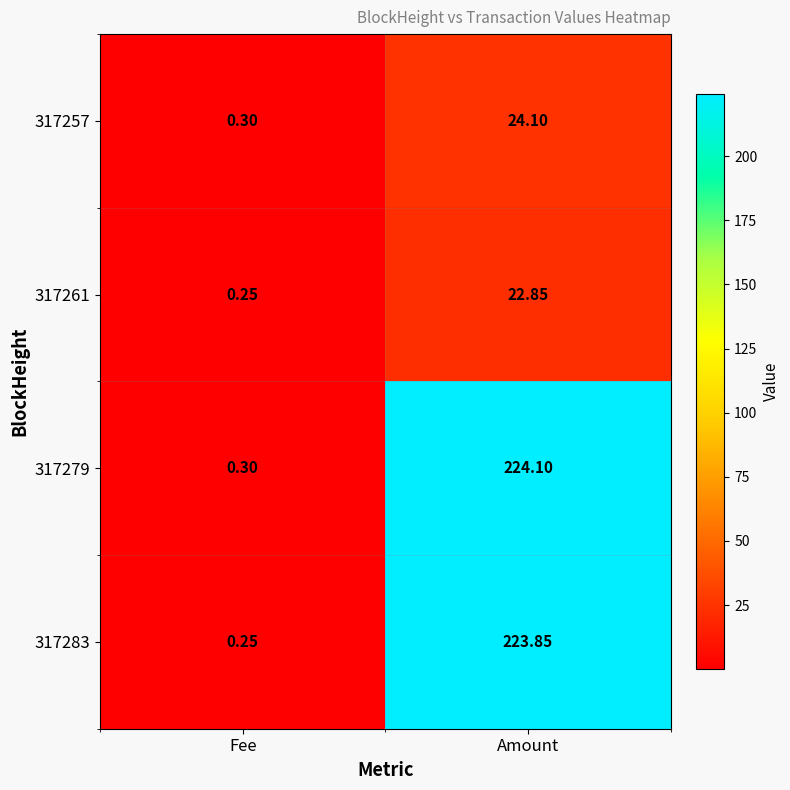

What is the total value across all series at Fee?

1.1